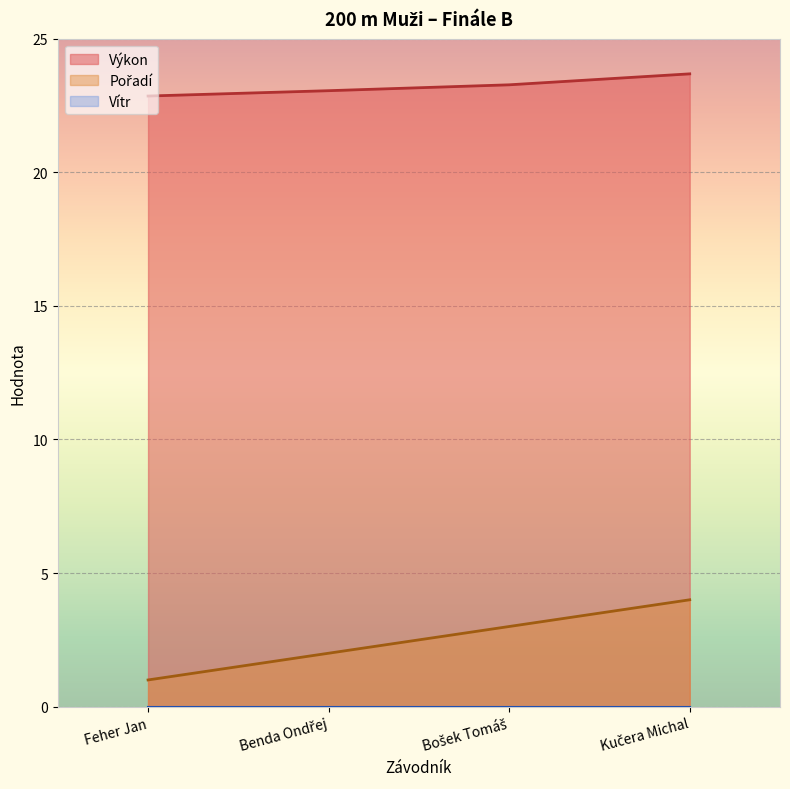

How many data points in Pořadí are less than 3?

2